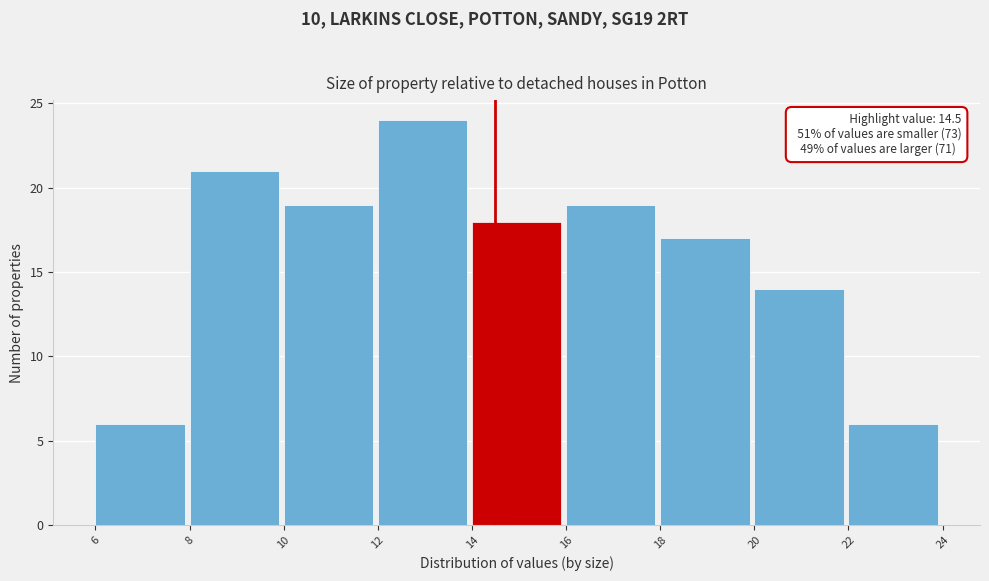

Which range on the x-axis has the tallest bar?

12 to 14